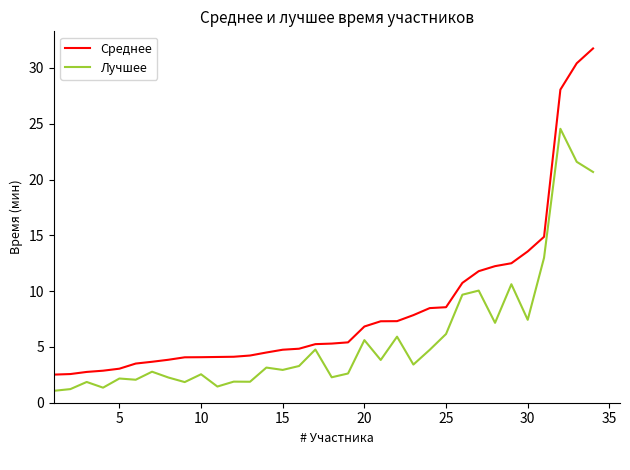

What is the minimum value shown in the chart?

1.1